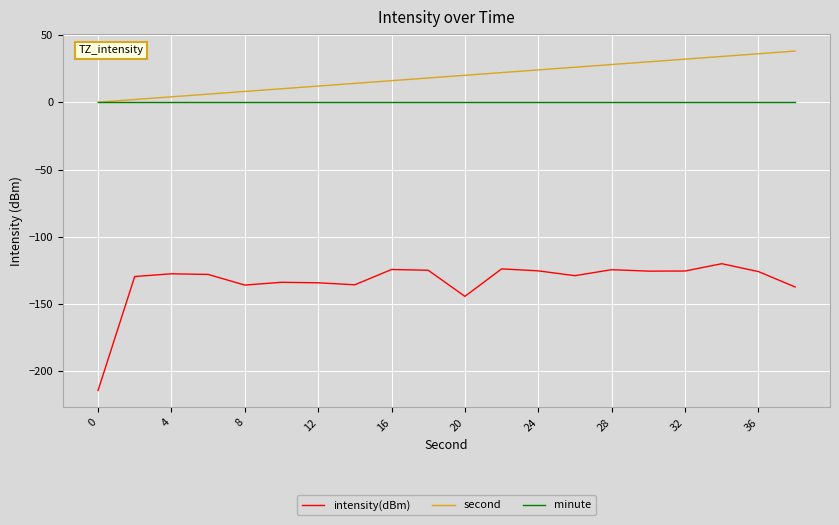

True or false: intensity(dBm) and minute intersect in this chart.

False